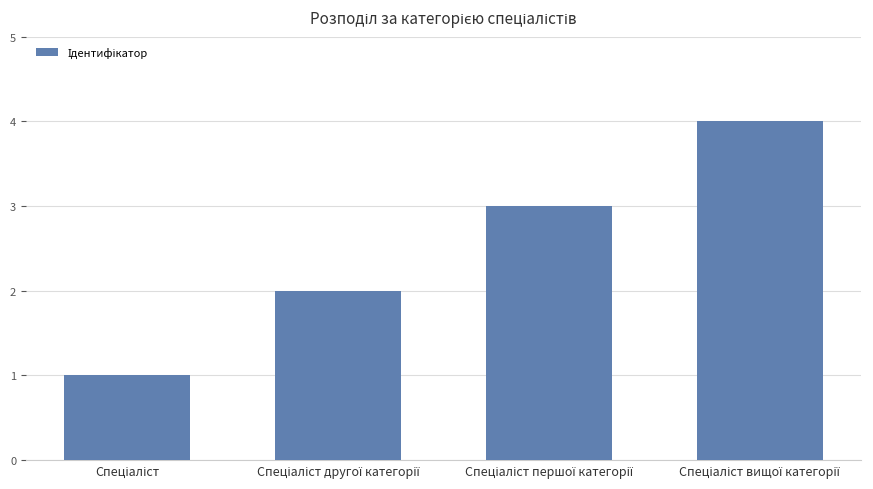

What is the maximum value shown in the chart?

4